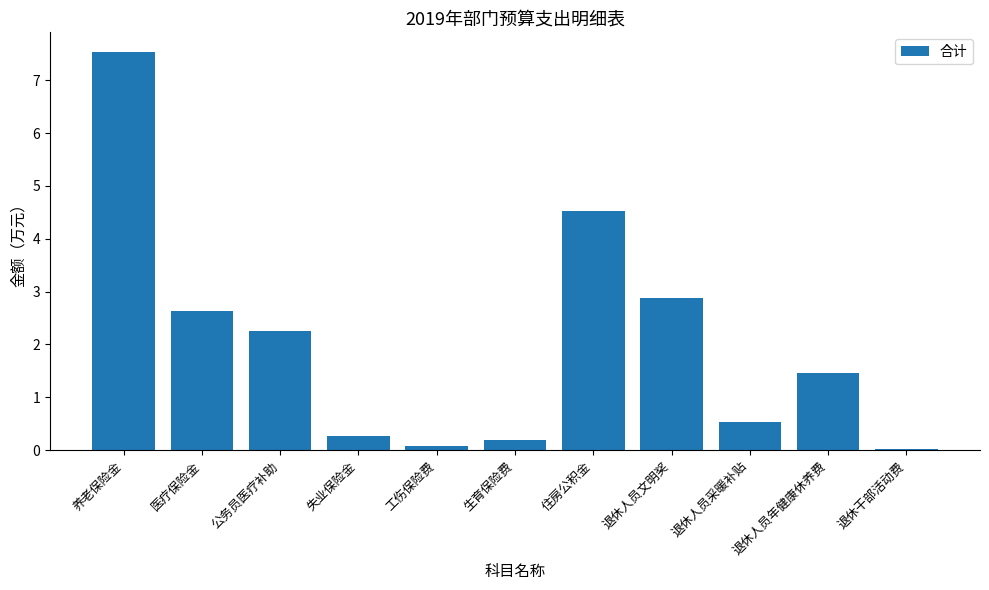

Is it true that the value at 住房公积金 is 2.0?

False